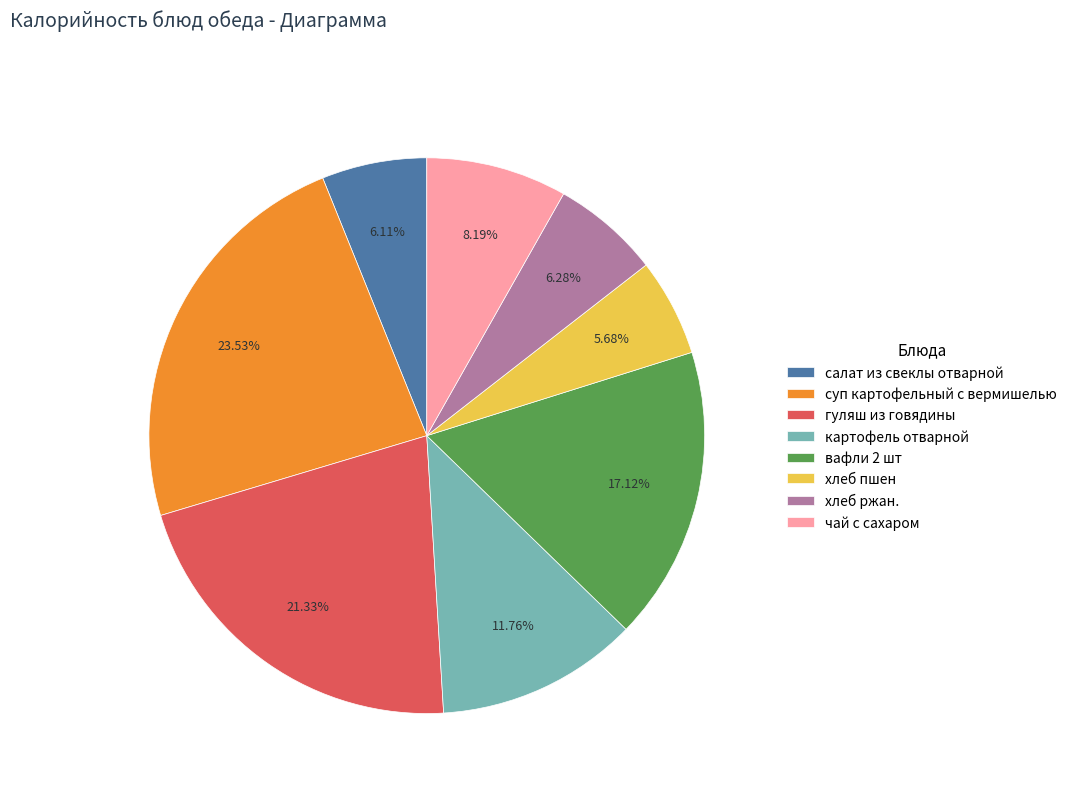

What is the total percentage of хлеб ржан. and хлеб пшен?

12.0%